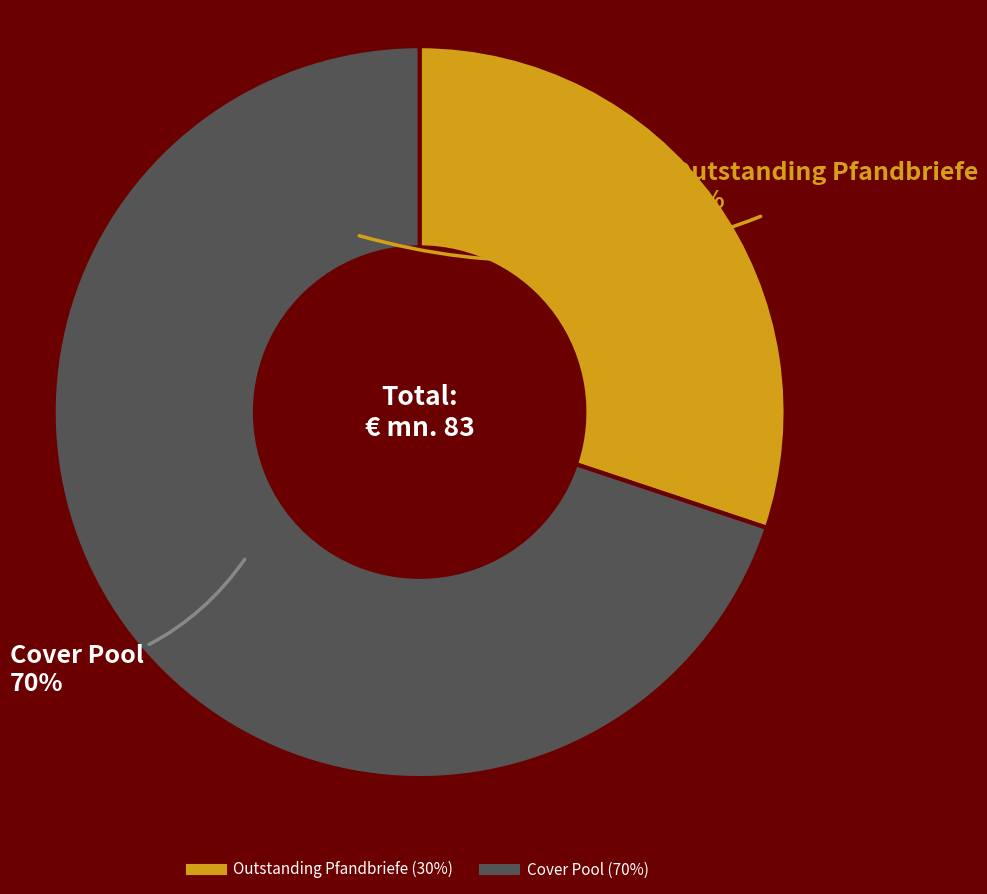

Is there a majority slice in this chart?

Yes